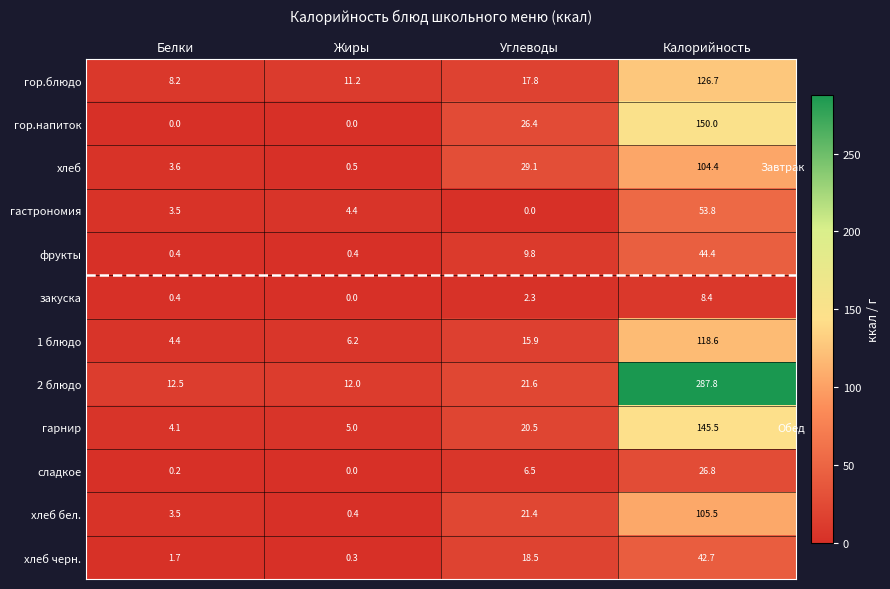

What is the maximum value for хлеб?

104.4